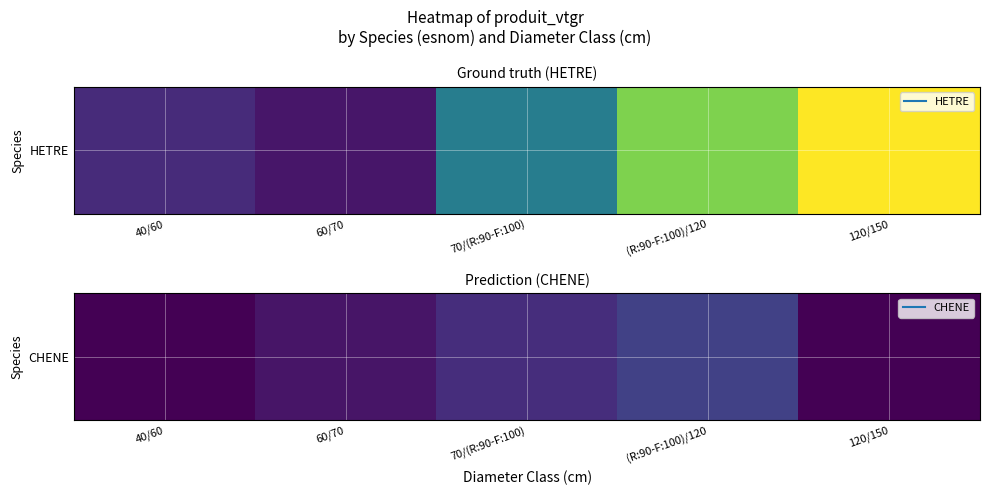

What is the sum of all values?

1.7